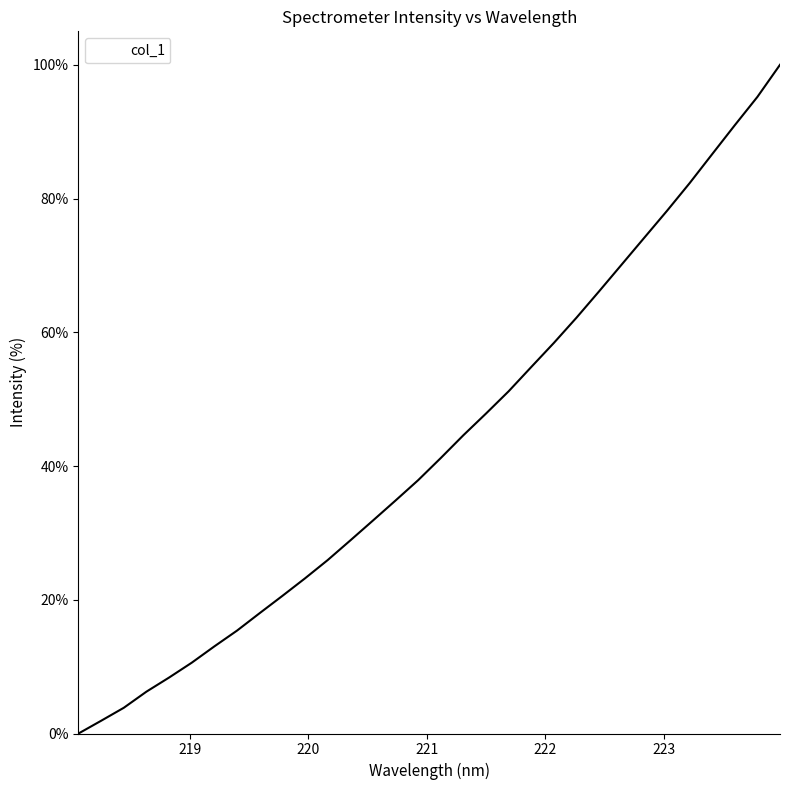

How many lines are shown in the chart?

1